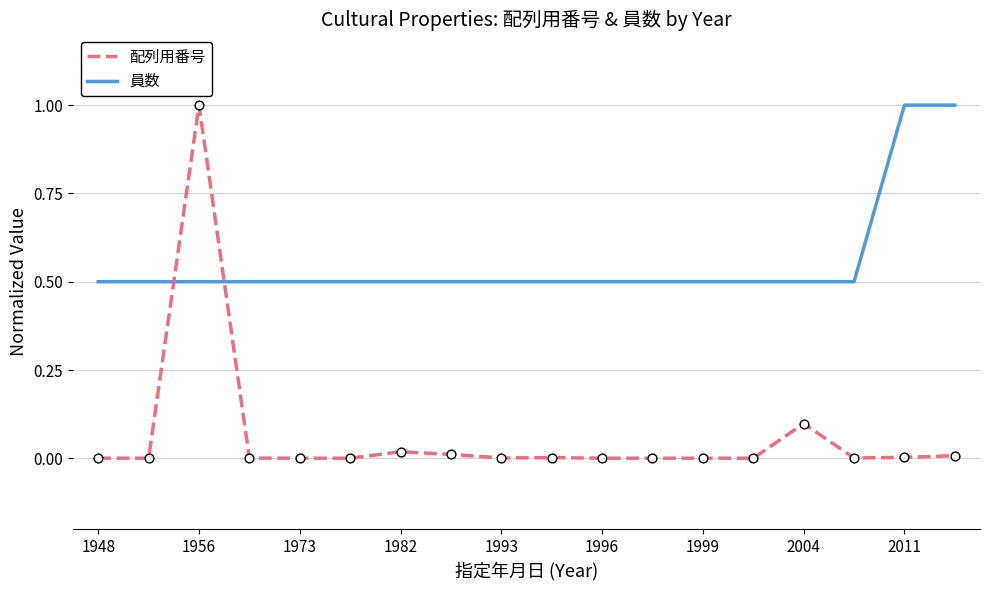

What are all the series names shown in the legend?

配列用番号, 員数